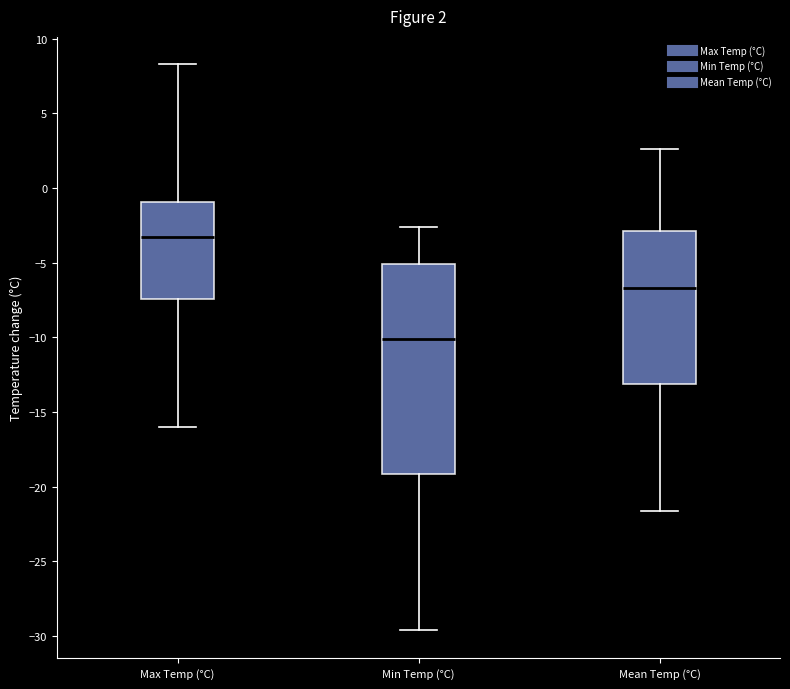

Which box has the lowest median line?

Min Temp (°C)